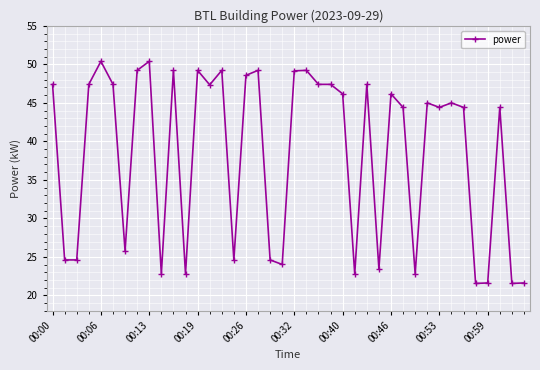

What is the smallest value displayed?

21.6